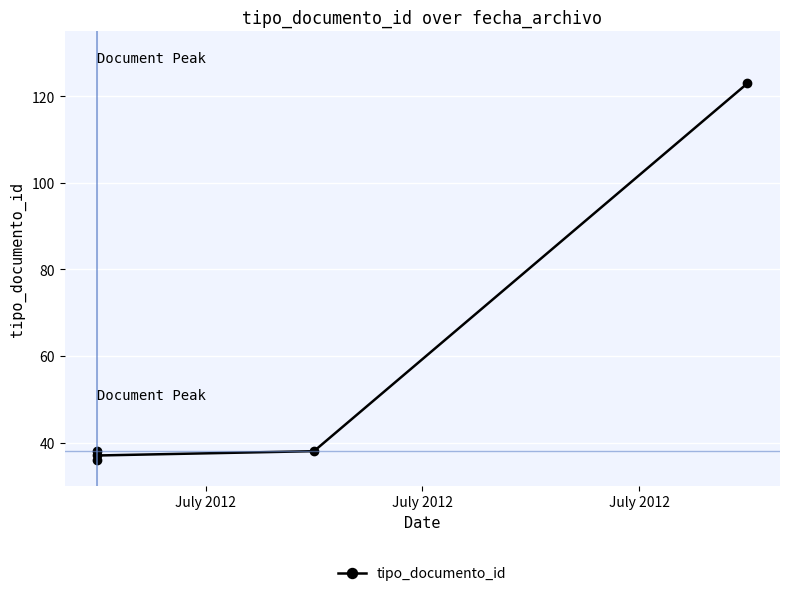

True or false: the data shows 36 at July 2012.

True